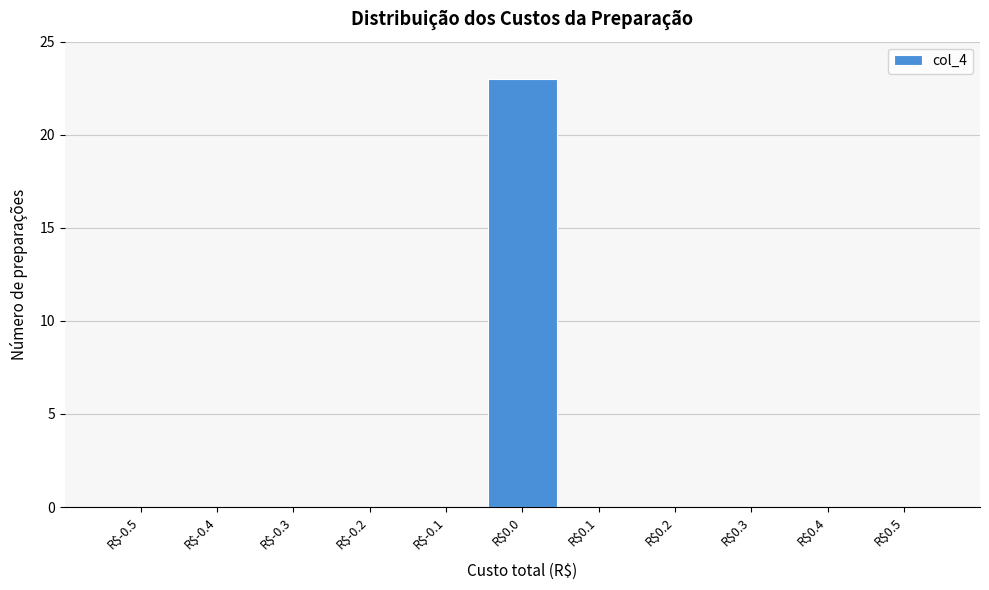

Is it true that the value at R$0.0 is 23?

True